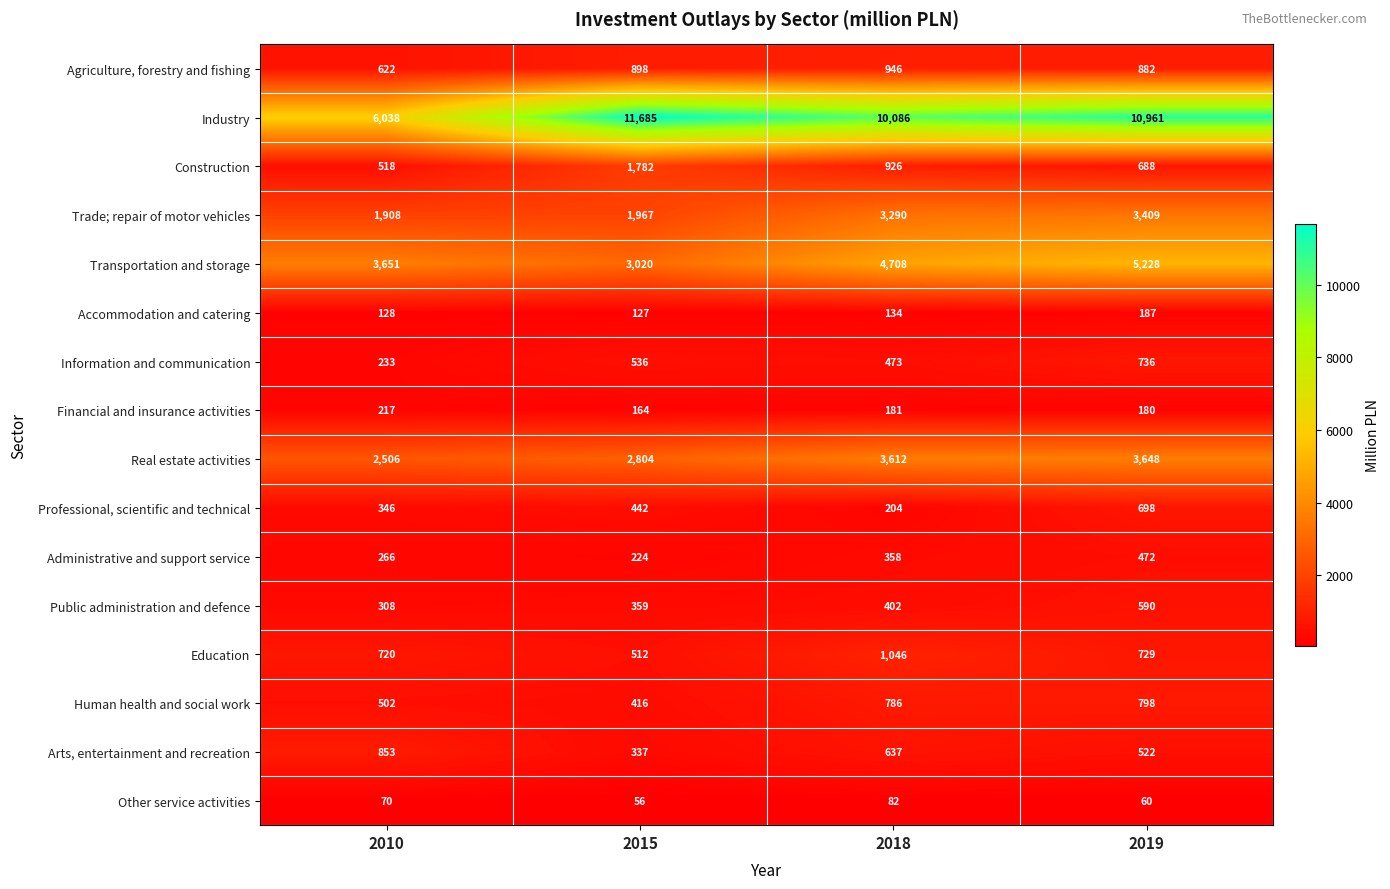

What is the approximate value of Public administration and defence at 2015, to the nearest 50?

350